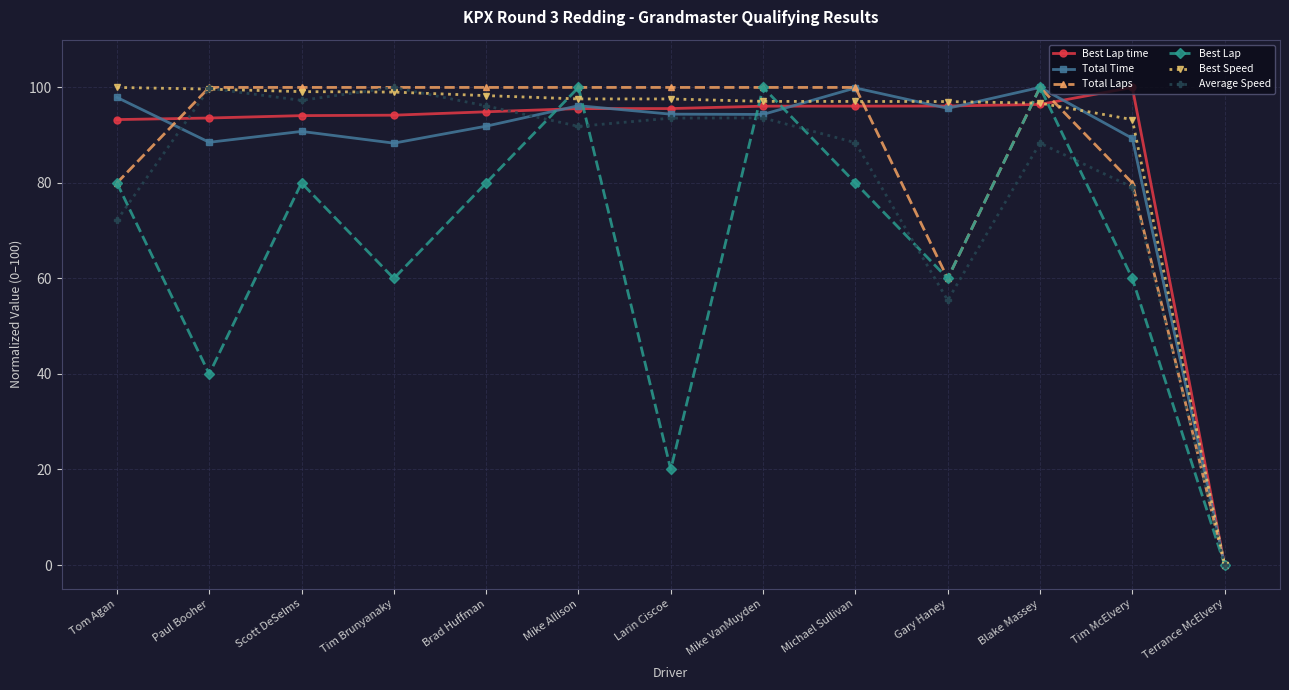

What is the sum of the Total Time values at Tim McElvery and Blake Massey?

189.3